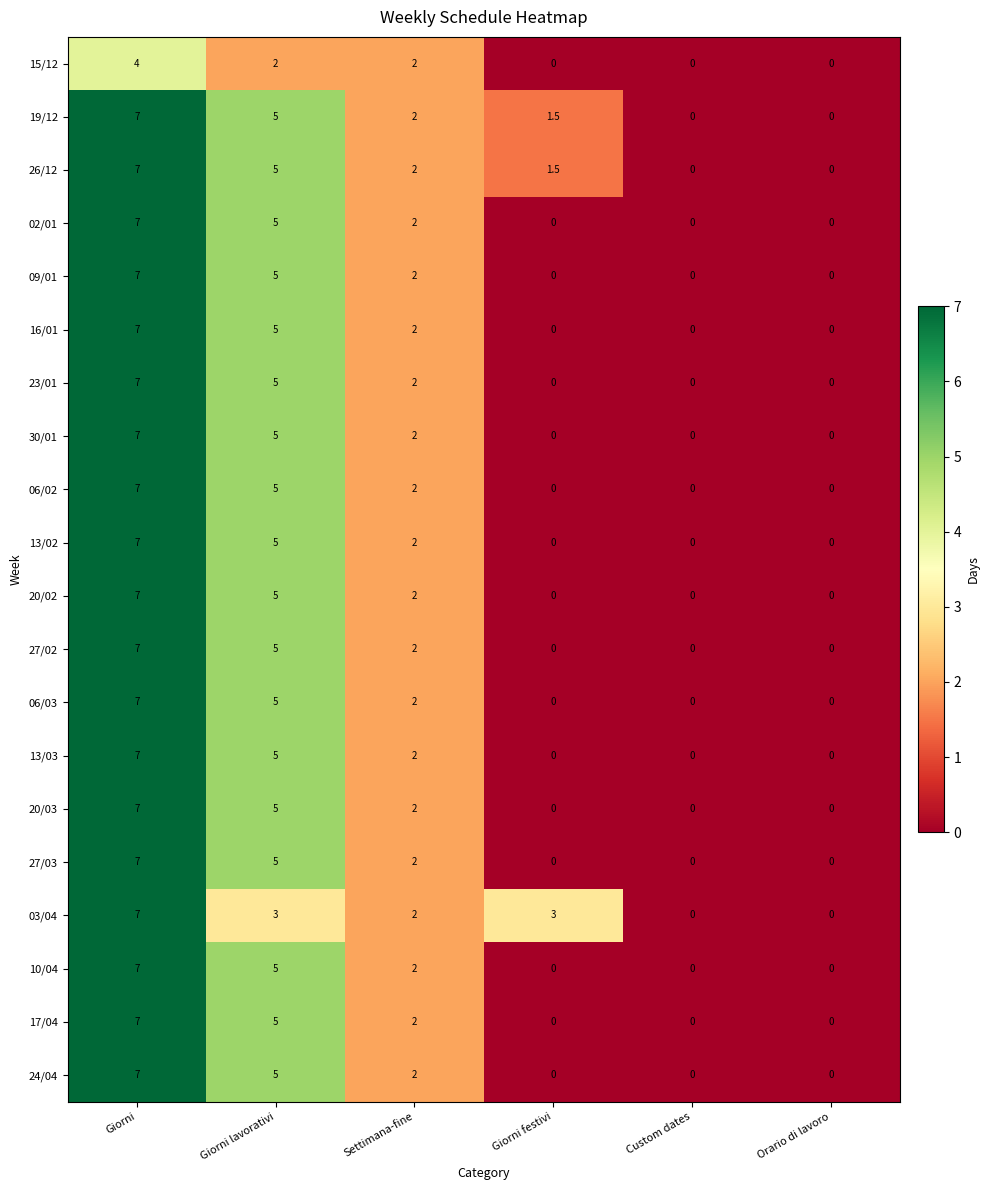

Where is 13/02 nearest to the value 3?

Settimana-fine